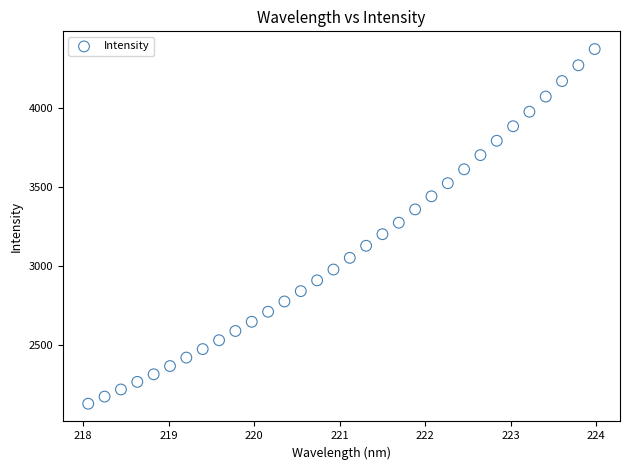

What is the range of Y values (max minus min)?

2243.8